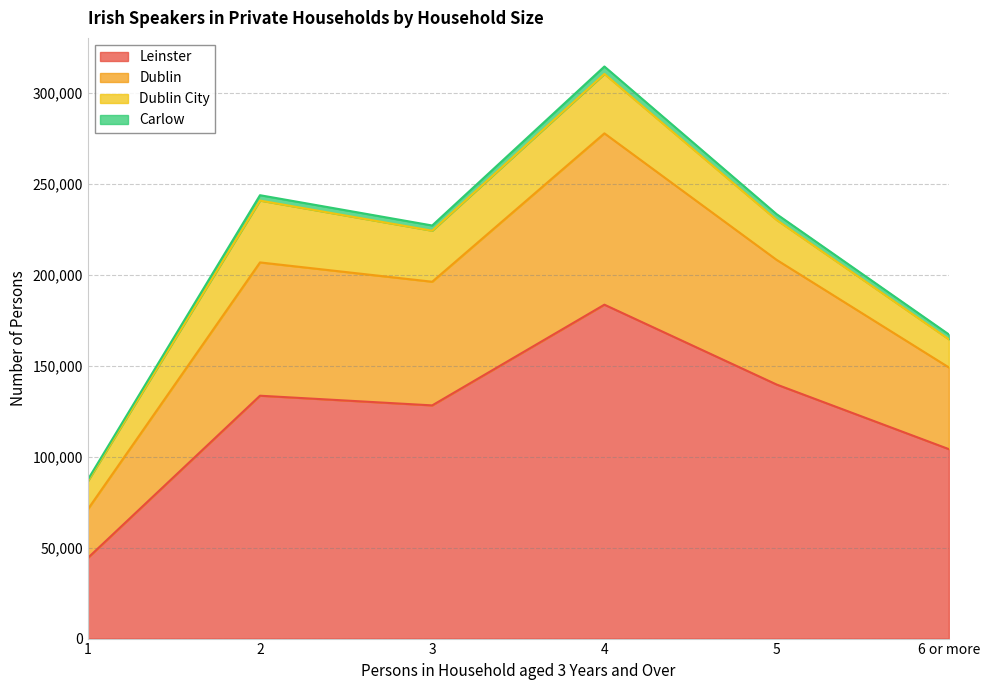

Rank the categories by Leinster value from lowest to highest.

1, 6 or more, 3, 2, 5, 4